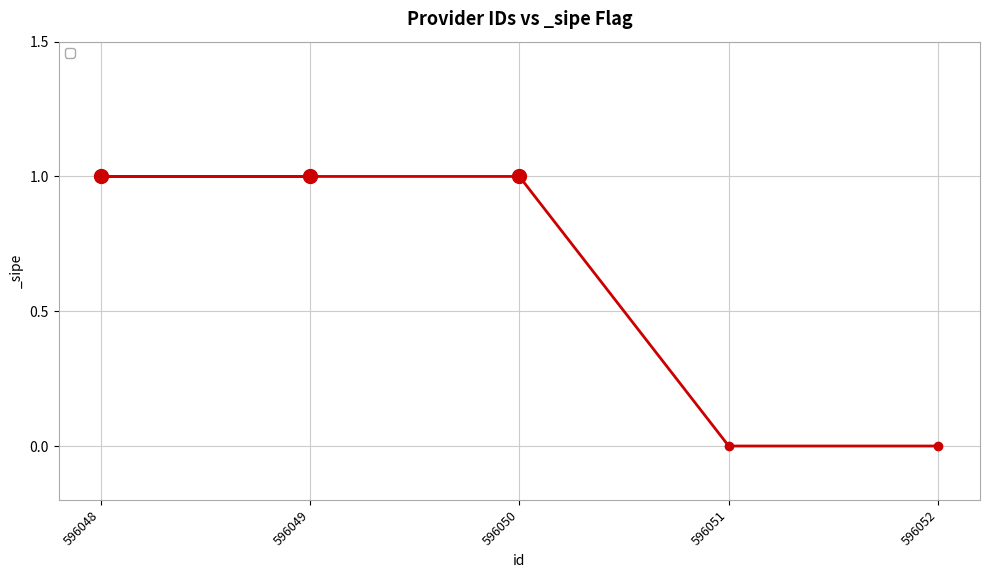

What is the sum of all values?

3